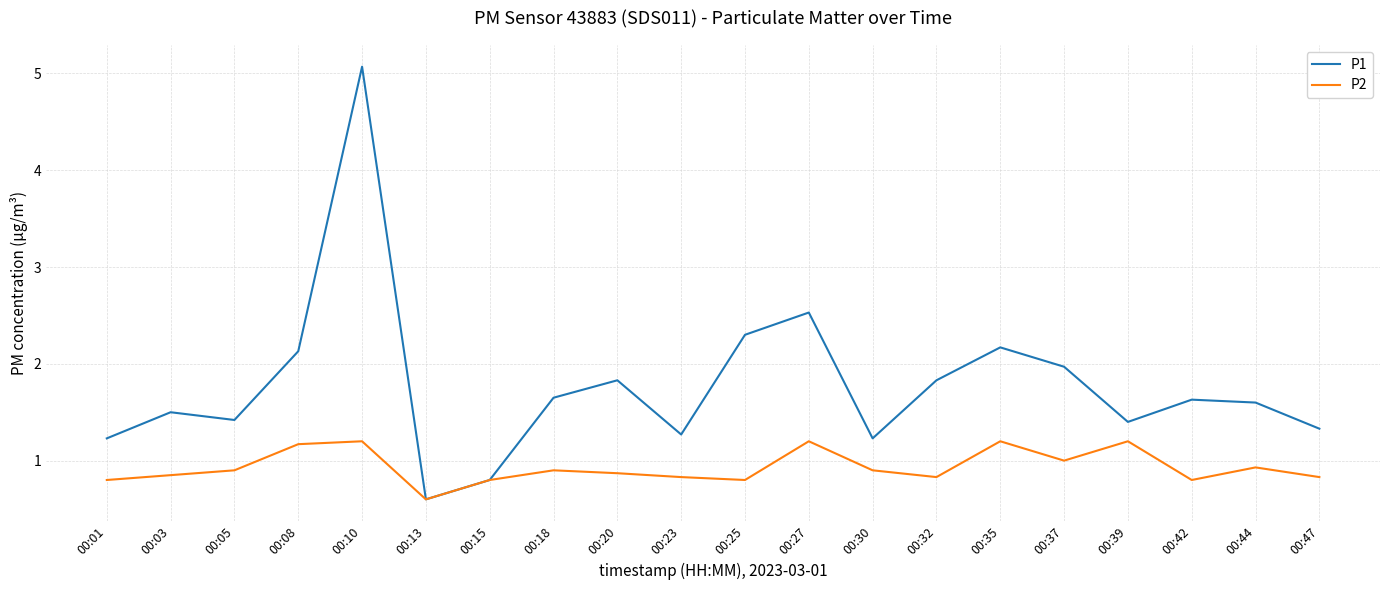

Count the P2 values in the range 0 to 1.

15